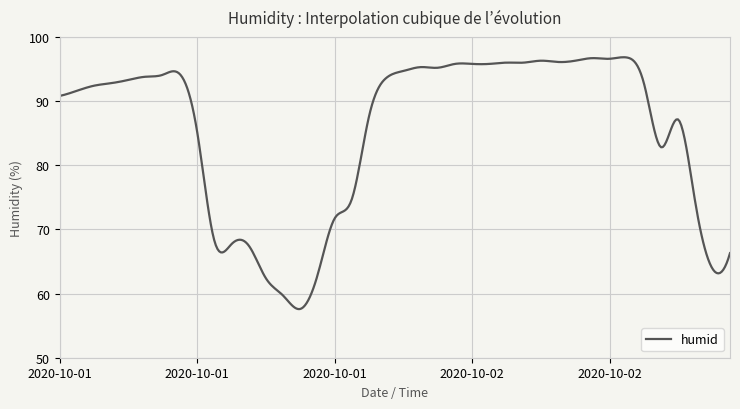

What is the difference between the maximum and minimum values?

39.3